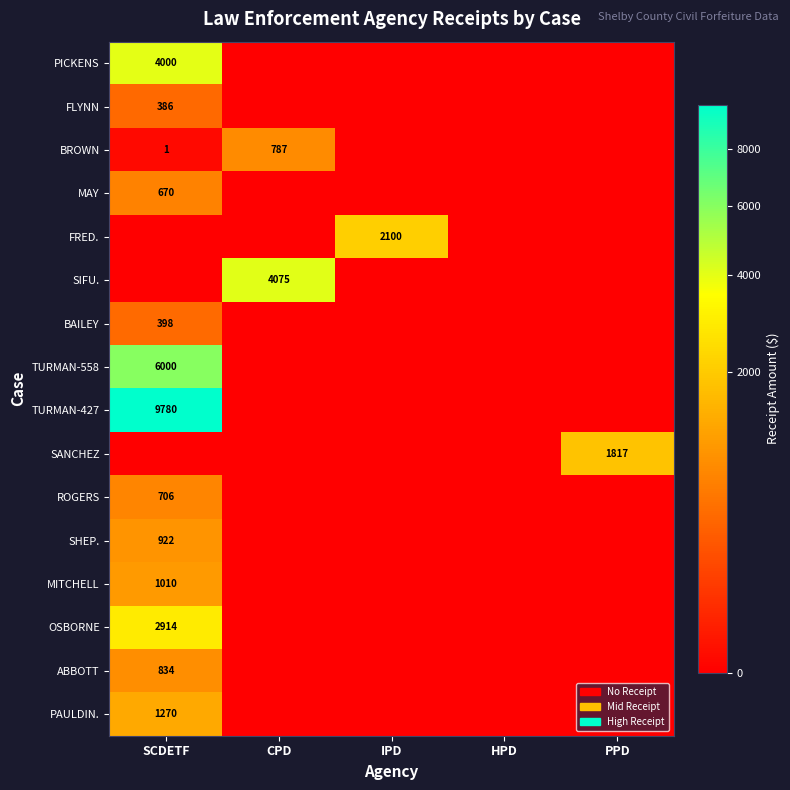

The value of TURMAN-558 at SCDETF is 6000. True or false?

True